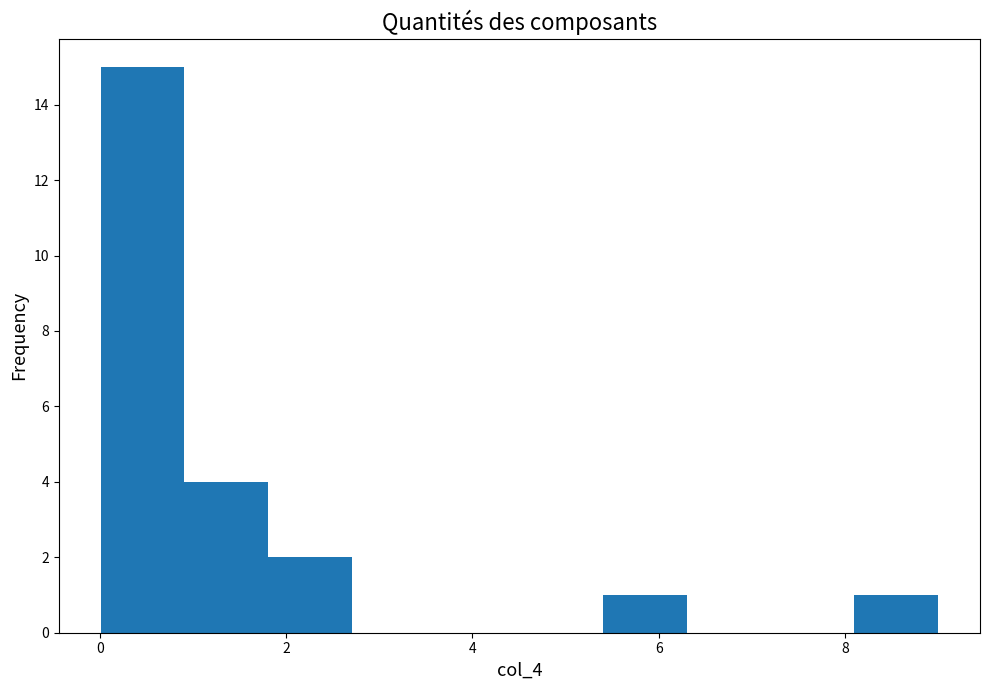

Reading left to right, list every bar in this chart as the range it spans on the x-axis followed by its height. Neither the bar edges nor the heights are printed on the chart, so give them approximately, as read against the axes.

0.0 to 1.0: 15
1.0 to 1.8: 4
1.8 to 2.8: 2
2.8 to 3.6: 0
3.6 to 4.6: 0
4.6 to 5.4: 0
5.4 to 6.4: 1
6.4 to 7.2: 0
7.2 to 8.2: 0
8.2 to 9.0: 1